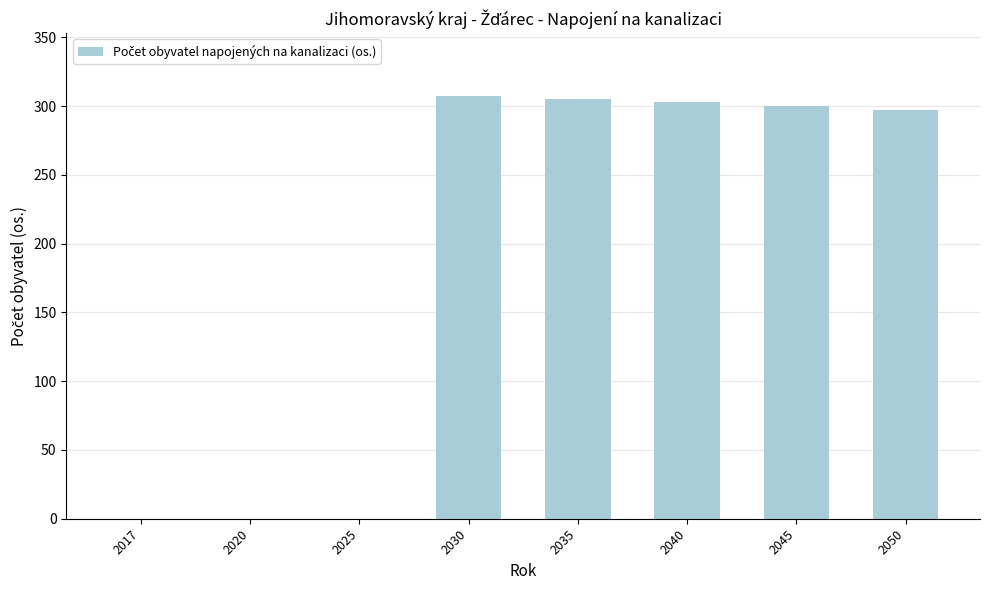

Reading left to right, what are all the values shown in this chart?

2017=0	2020=0	2025=0	2030=307	2035=305	2040=303	2045=300	2050=297